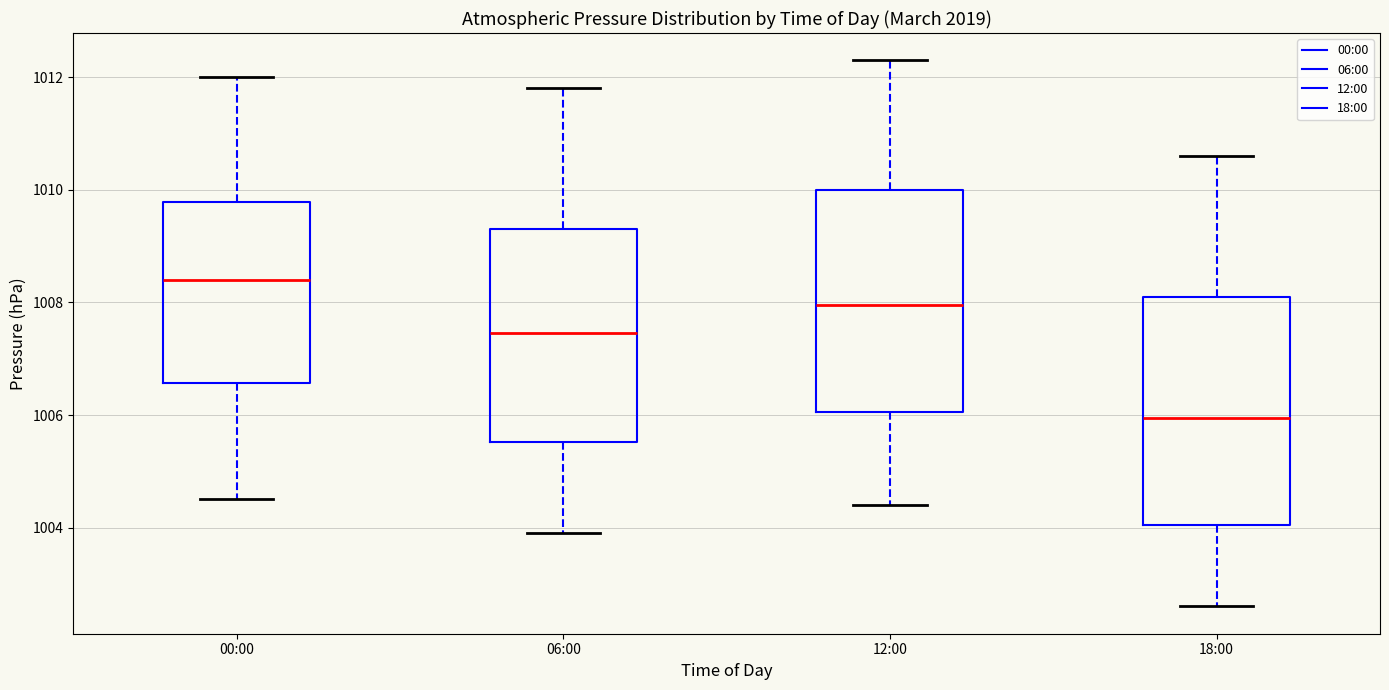

Which box has the highest median line?

00:00